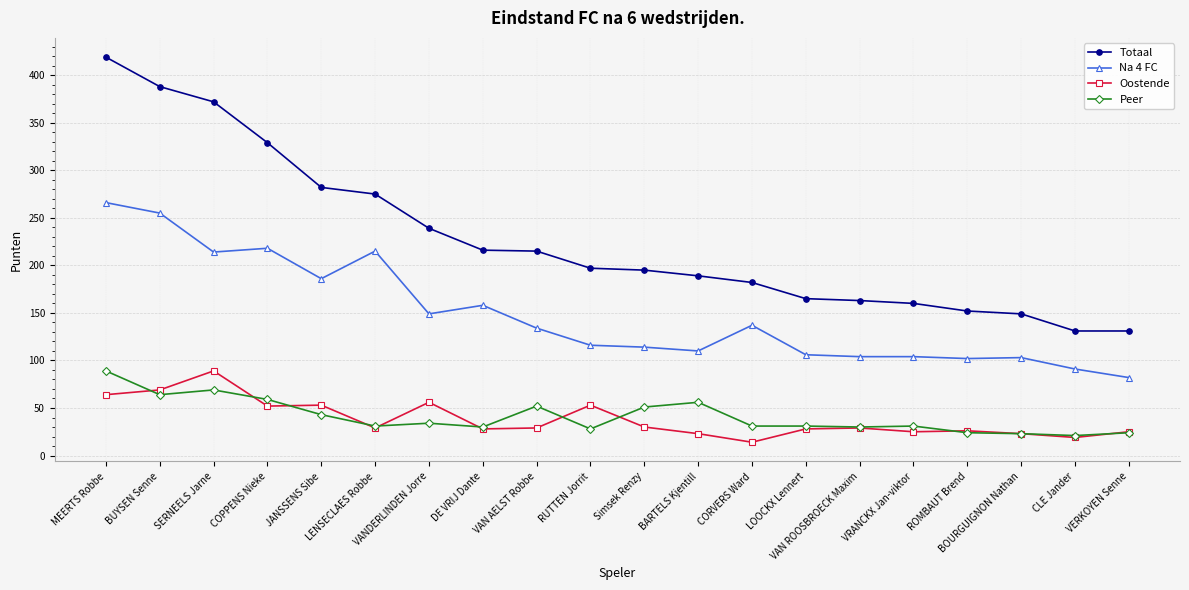

What are all the series names shown in the legend?

Totaal, Na 4 FC, Oostende, Peer